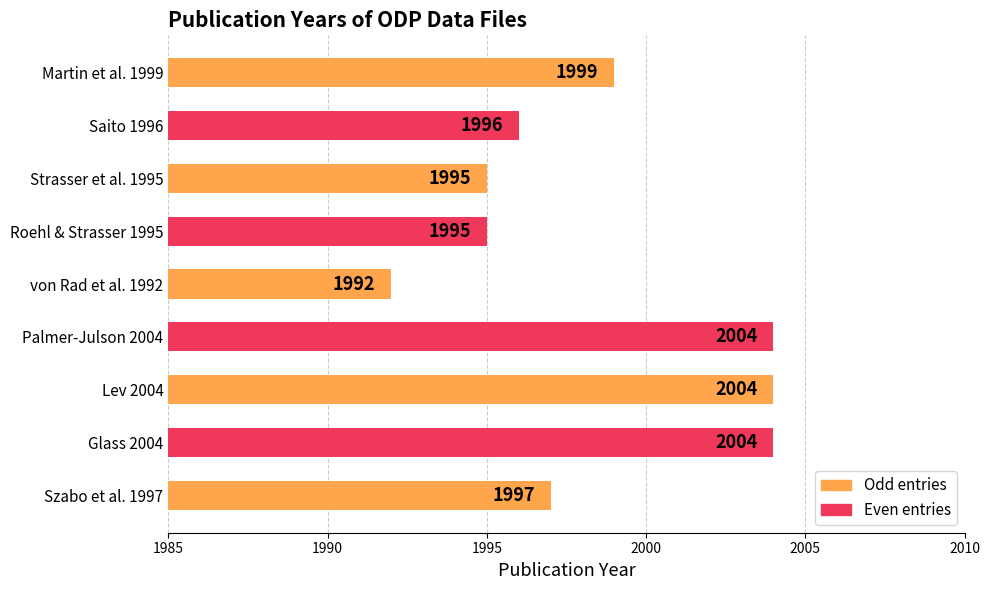

Reading bottom to top, what are all the values shown in this chart?

Szabo et al. 1997=1997	Glass 2004=2004	Lev 2004=2004	Palmer-Julson 2004=2004	von Rad et al. 1992=1992	Roehl & Strasser 1995=1995	Strasser et al. 1995=1995	Saito 1996=1996	Martin et al. 1999=1999